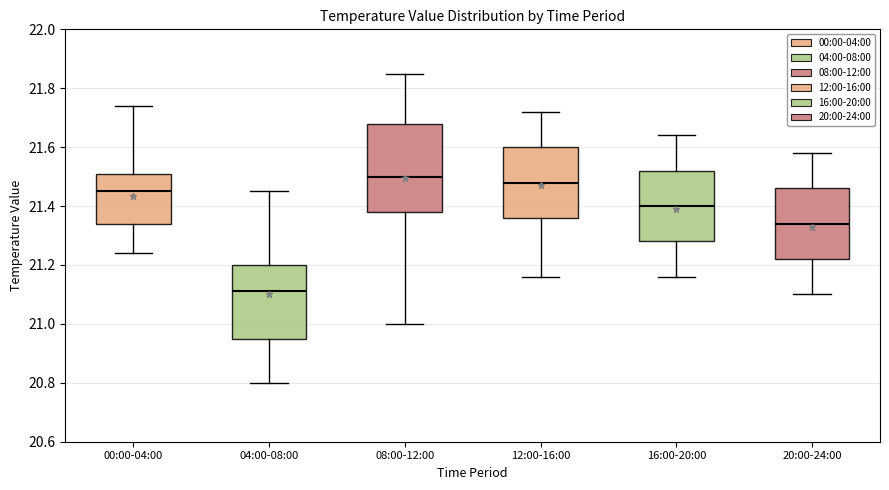

Reading left to right, read every box against the y-axis: the position of its median line, the range the box covers, and the ends of its whiskers. The values are not printed on the chart, so give them approximately, as read against the axis.

00:00-04:00: median 21.46, box 21.34 to 21.52, whiskers 21.24 to 21.74
04:00-08:00: median 21.12, box 20.96 to 21.20, whiskers 20.80 to 21.46
08:00-12:00: median 21.50, box 21.38 to 21.68, whiskers 21.00 to 21.86
12:00-16:00: median 21.48, box 21.36 to 21.60, whiskers 21.16 to 21.72
16:00-20:00: median 21.40, box 21.28 to 21.52, whiskers 21.16 to 21.64
20:00-24:00: median 21.34, box 21.22 to 21.46, whiskers 21.10 to 21.58